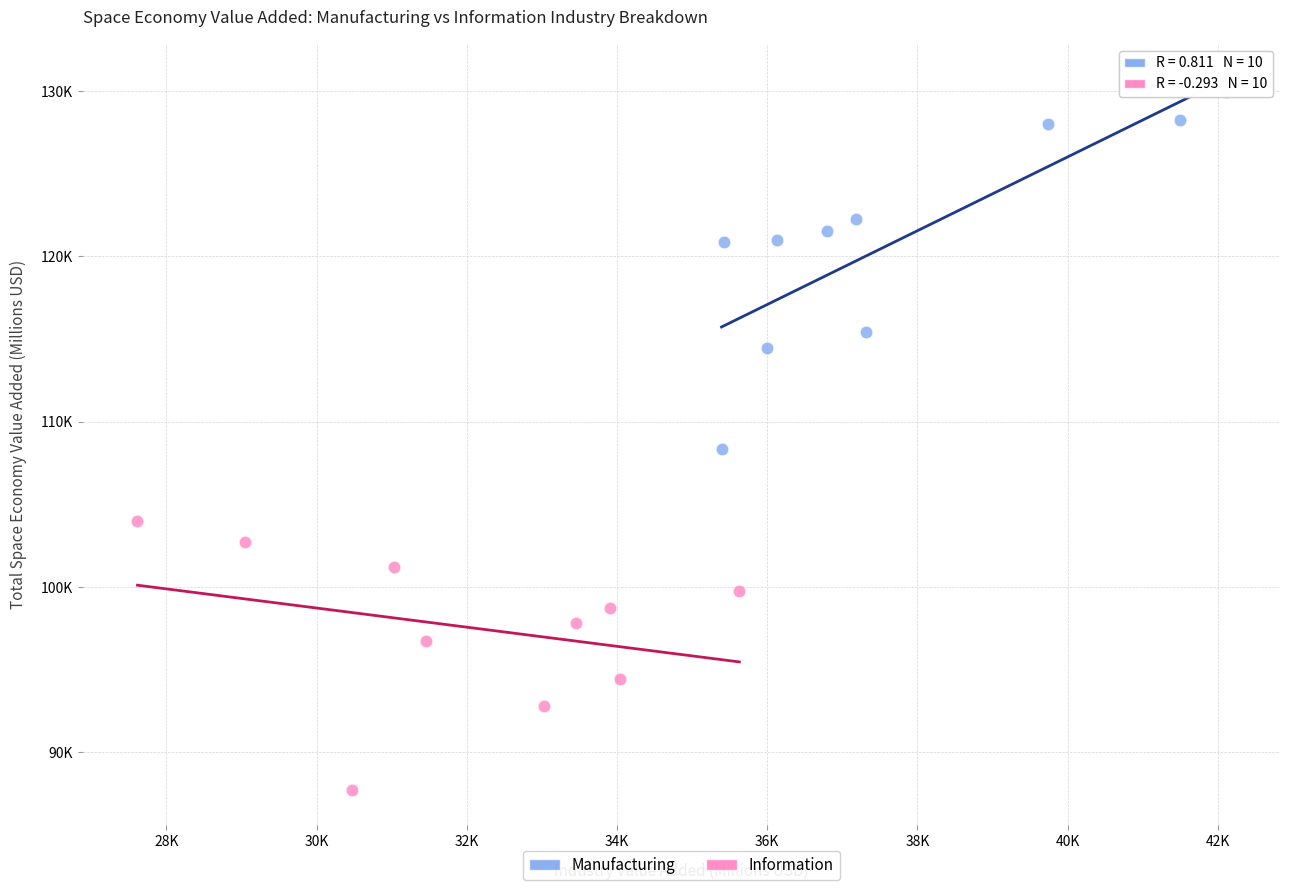

What are all the series names shown in the legend?

Manufacturing, Information